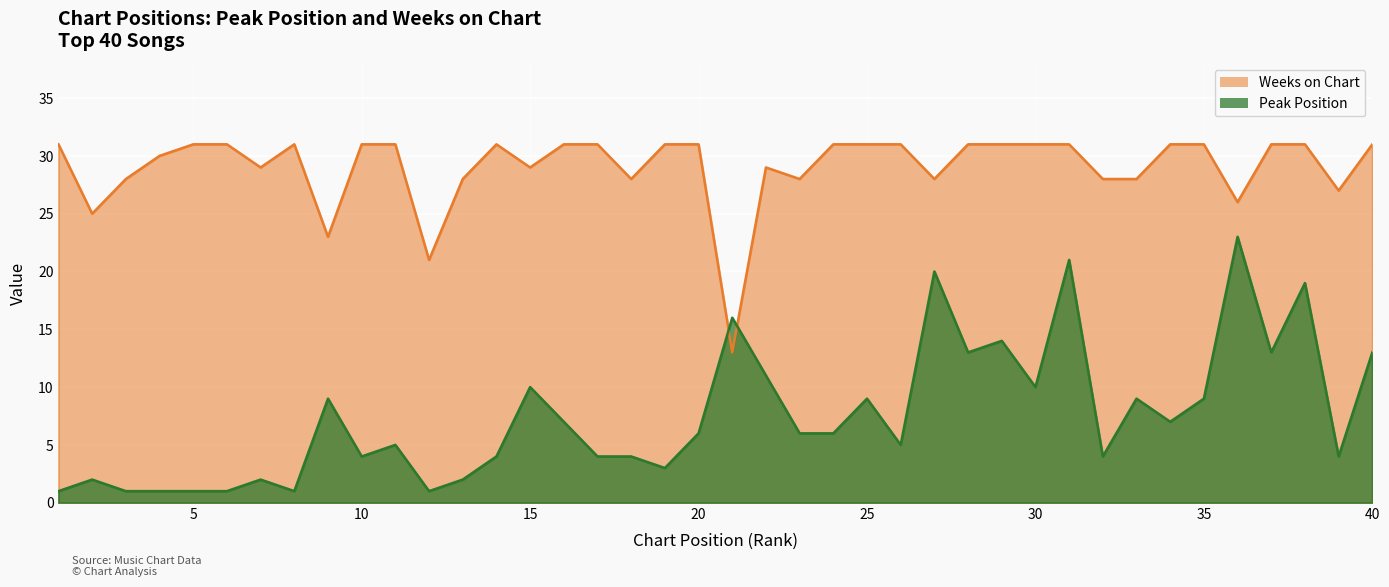

The value of Weeks on Chart at 15 is 49. True or false?

False